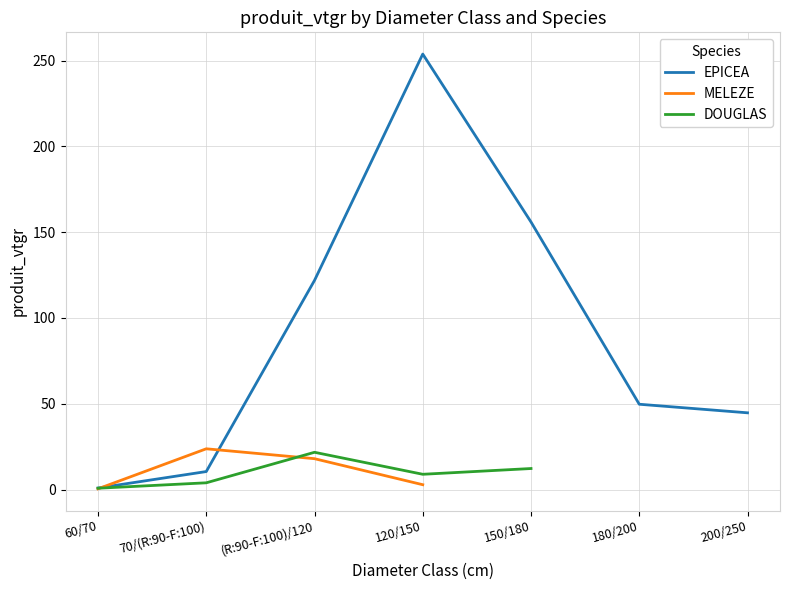

Where do DOUGLAS and MELEZE first cross each other?

60/70 and 70/(R:90-F:100)